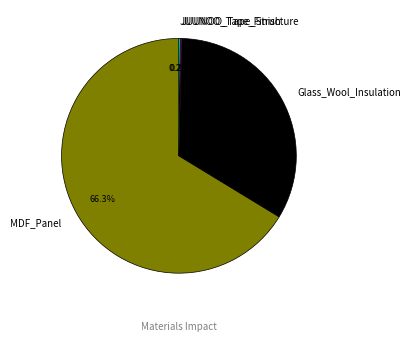

To the nearest percent, what is the average slice percentage?

25%